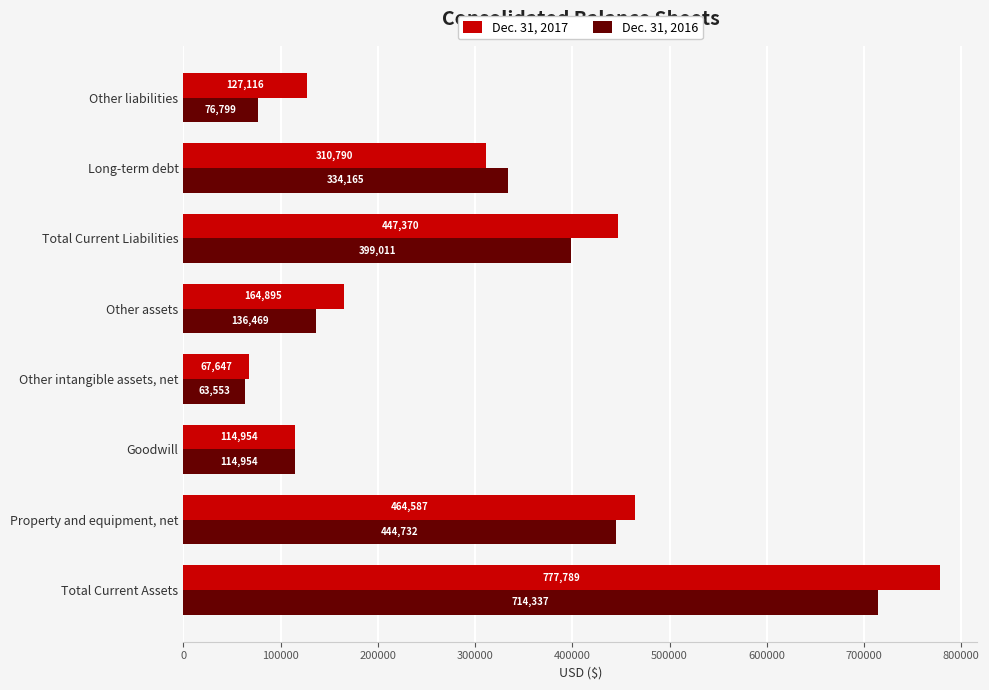

At how many categories does at least one series exceed 252337?

4